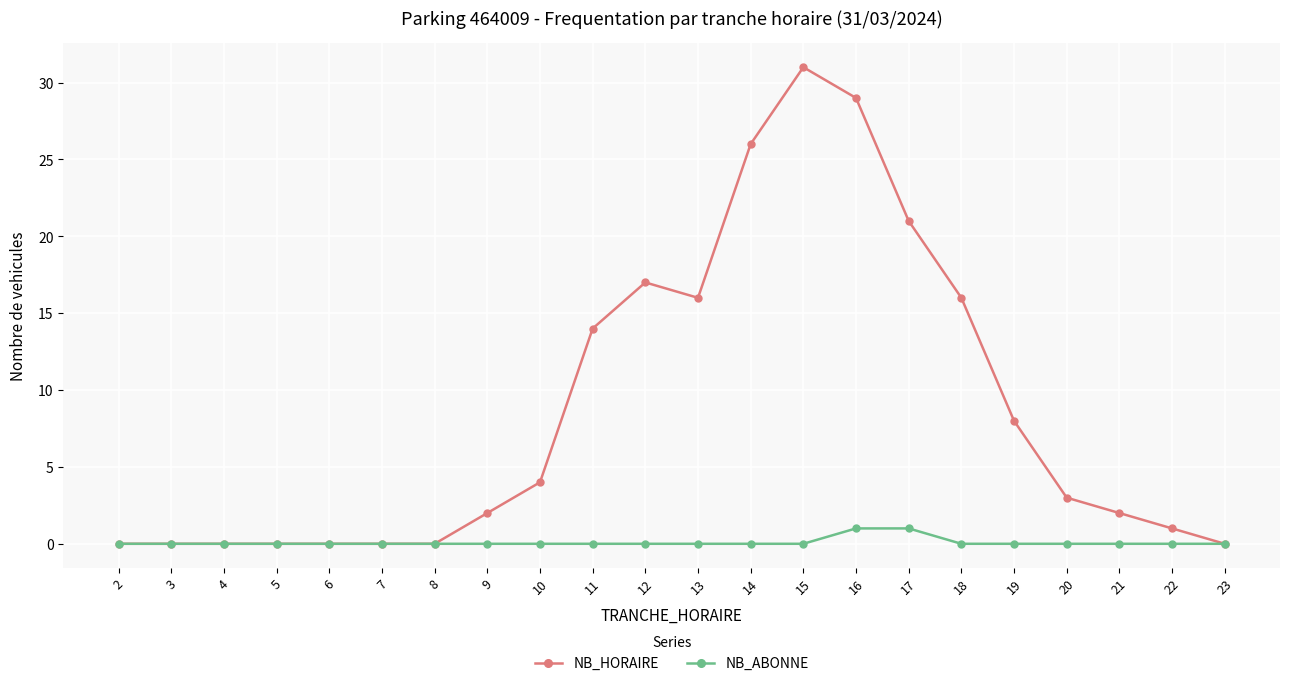

True or false: NB_HORAIRE has a value of 34 at 17.

False